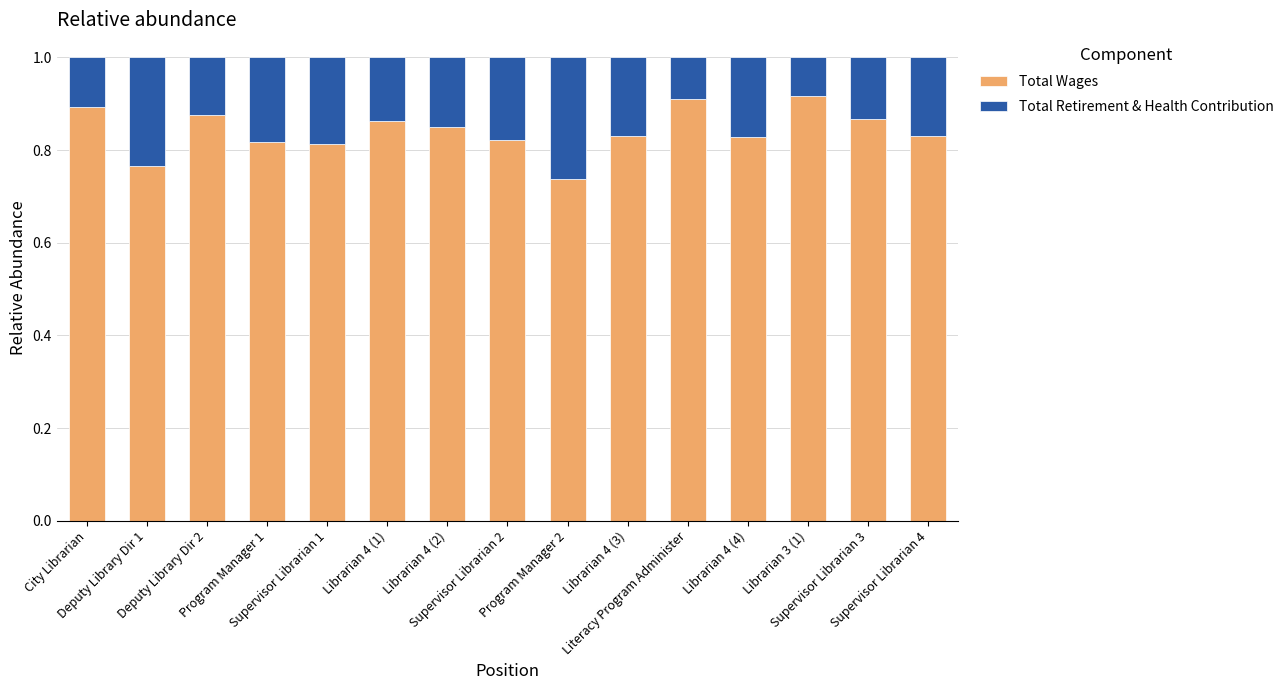

Does the chart contain stacked bars?

Yes